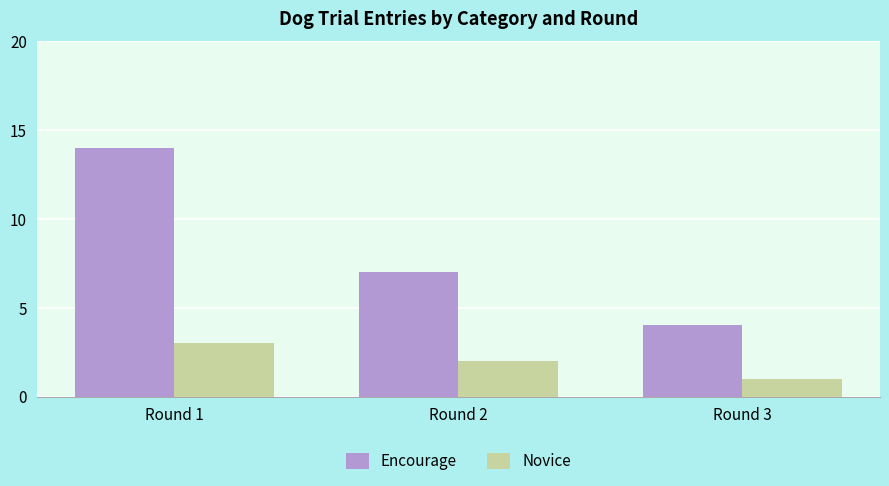

Which series has the largest range (max minus min)?

Encourage